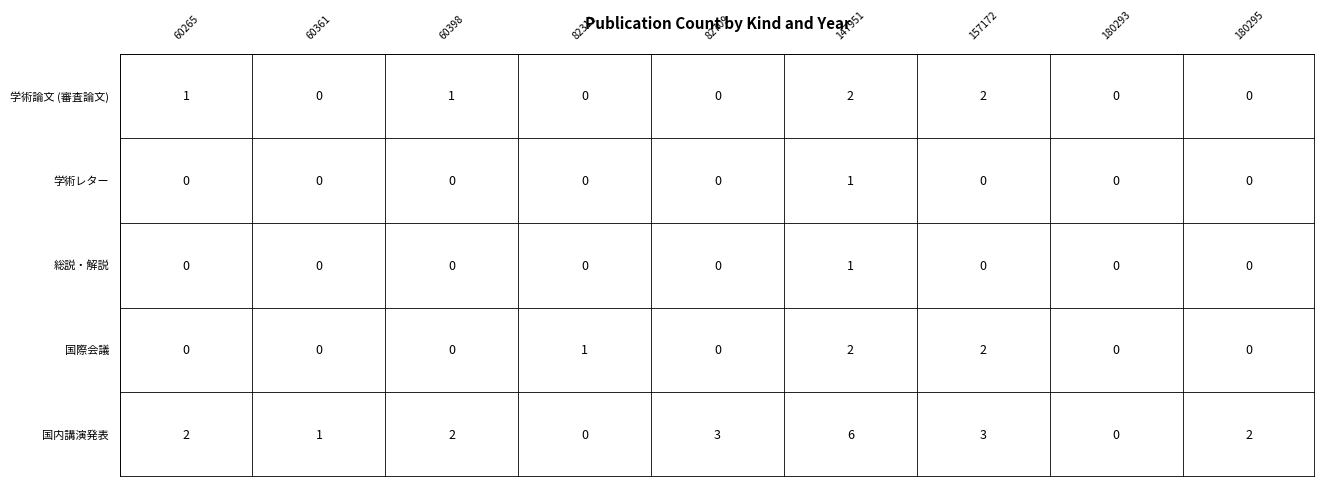

How many values in the 学術レター series exceed 0?

1